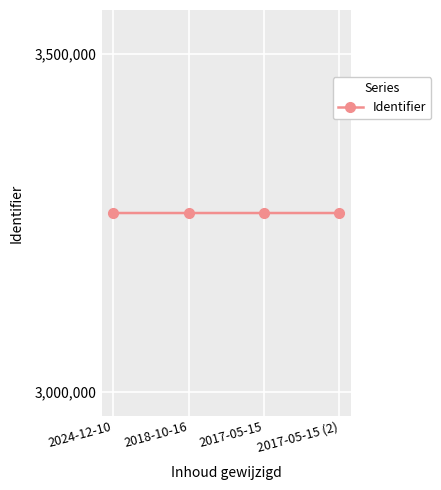

What position from the right is 2017-05-15?

2